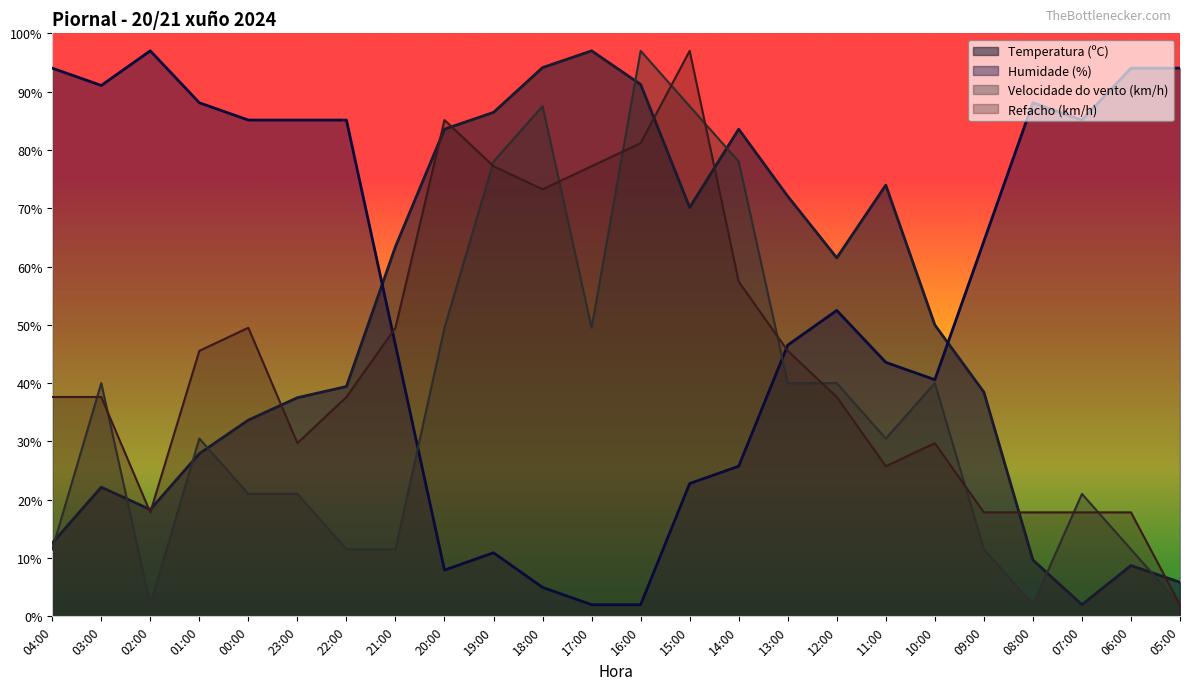

At which category does Temperatura (ºC) reach its first local peak?

03:00